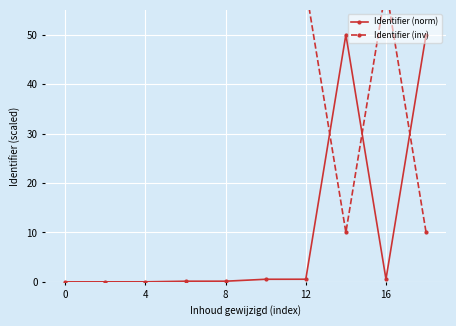

How many data points in Identifier (inv) are above 59?

8